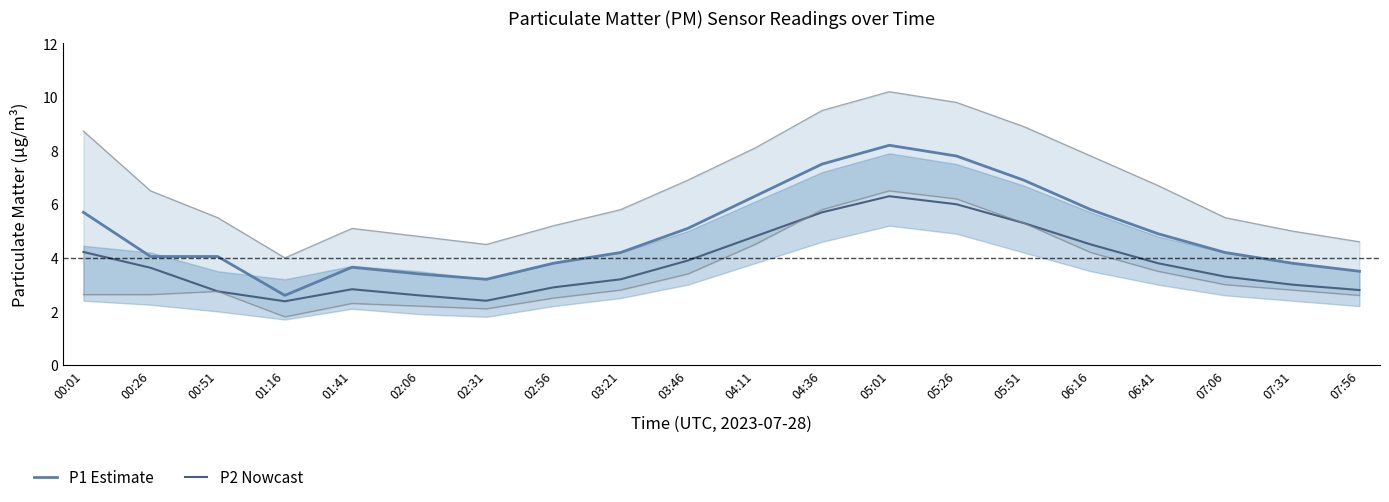

Reading right to left, list all the values displayed in this chart.

P1 (Estimate): 3.5	3.8	4.2	4.9	5.8	6.9	7.8	8.2	7.5	6.3	5.1	4.2	3.8	3.2	3.4	3.6	2.6	4.0	4.0	5.7
P2 (Nowcast): 2.8	3.0	3.3	3.8	4.5	5.3	6.0	6.3	5.7	4.8	3.9	3.2	2.9	2.4	2.6	2.8	2.4	2.8	3.6	4.2